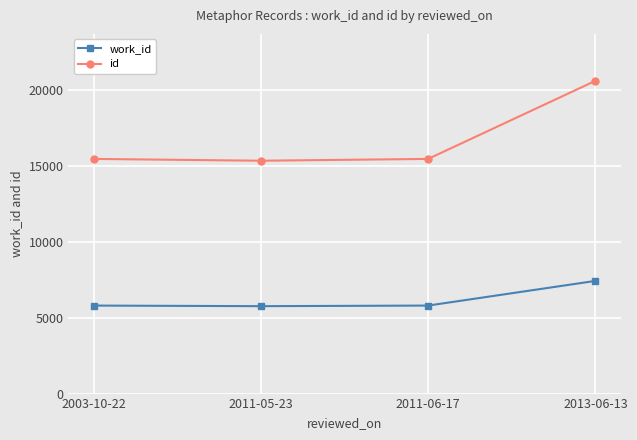

Rank the series at 2013-06-13 from highest to lowest value.

id, work_id